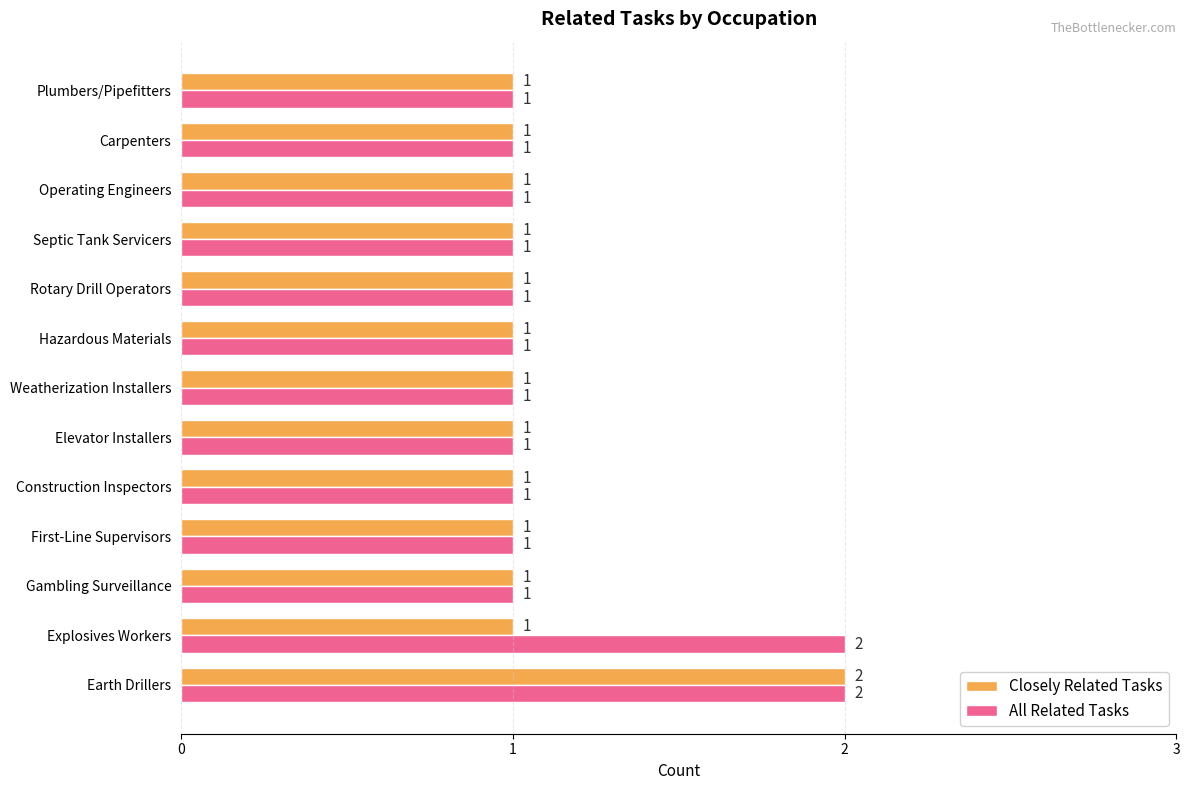

The value of All Related Tasks at Carpenters is 2. True or false?

False